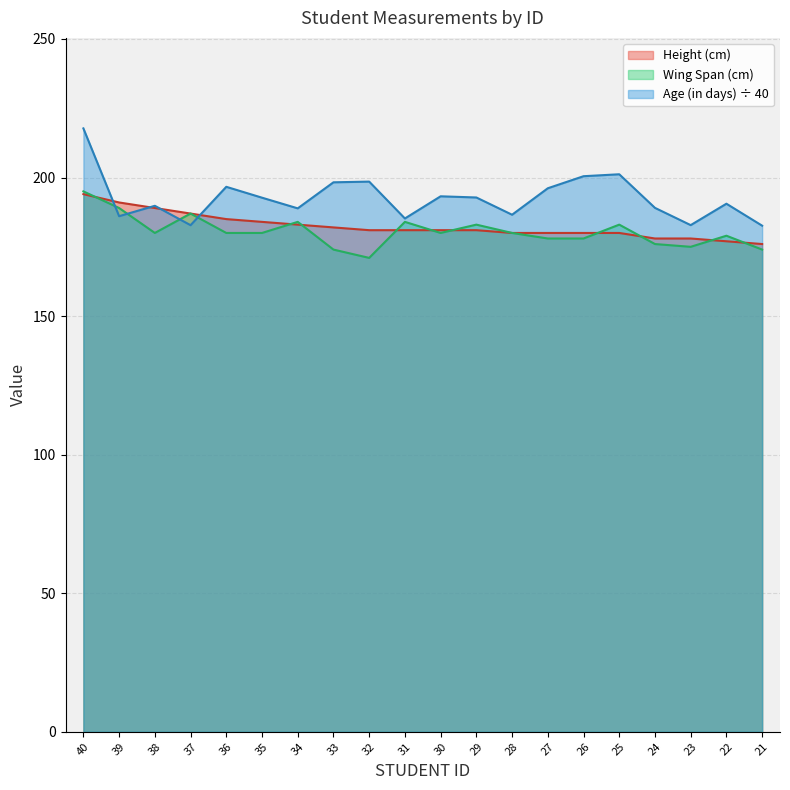

Which series changed the most between 22 and 21?

Age (in days) ÷ 40